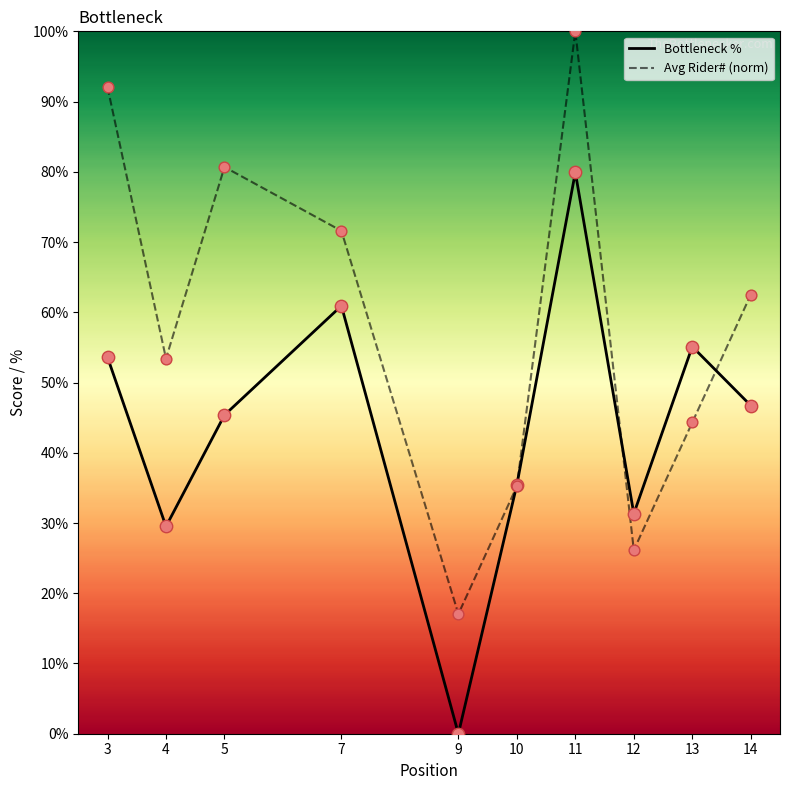

What are all the series names shown in the legend?

Bottleneck %, Avg Rider# (norm)